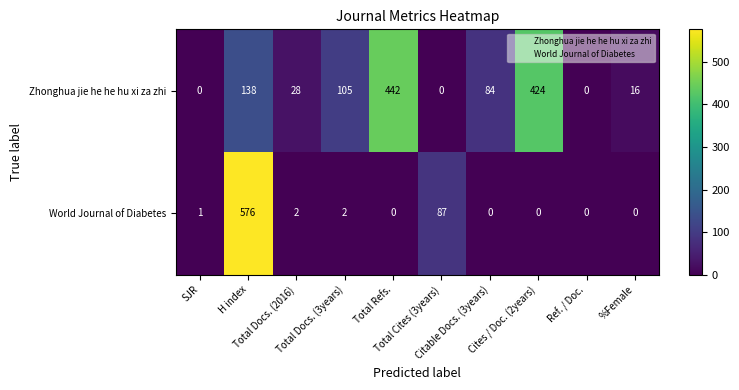

List the series in order of their overall mean, lowest first.

World Journal of Diabetes, Zhonghua jie he he hu xi za zhi